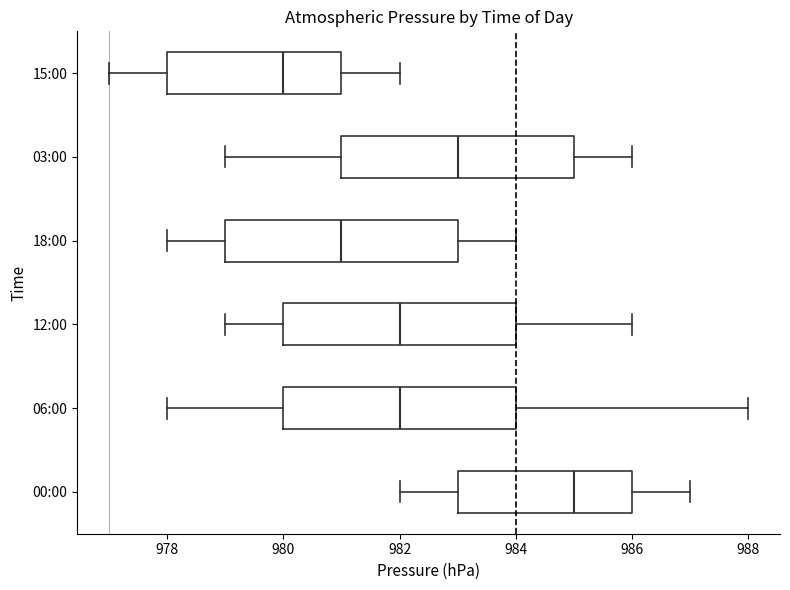

Reading bottom to top, read every box against the x-axis: the position of its median line, the range the box covers, and the ends of its whiskers. The values are not printed on the chart, so give them approximately, as read against the axis.

00:00: median 985, box 983 to 986, whiskers 982 to 987
06:00: median 982, box 980 to 984, whiskers 978 to 988
12:00: median 982, box 980 to 984, whiskers 979 to 986
18:00: median 981, box 979 to 983, whiskers 978 to 984
03:00: median 983, box 981 to 985, whiskers 979 to 986
15:00: median 980, box 978 to 981, whiskers 977 to 982